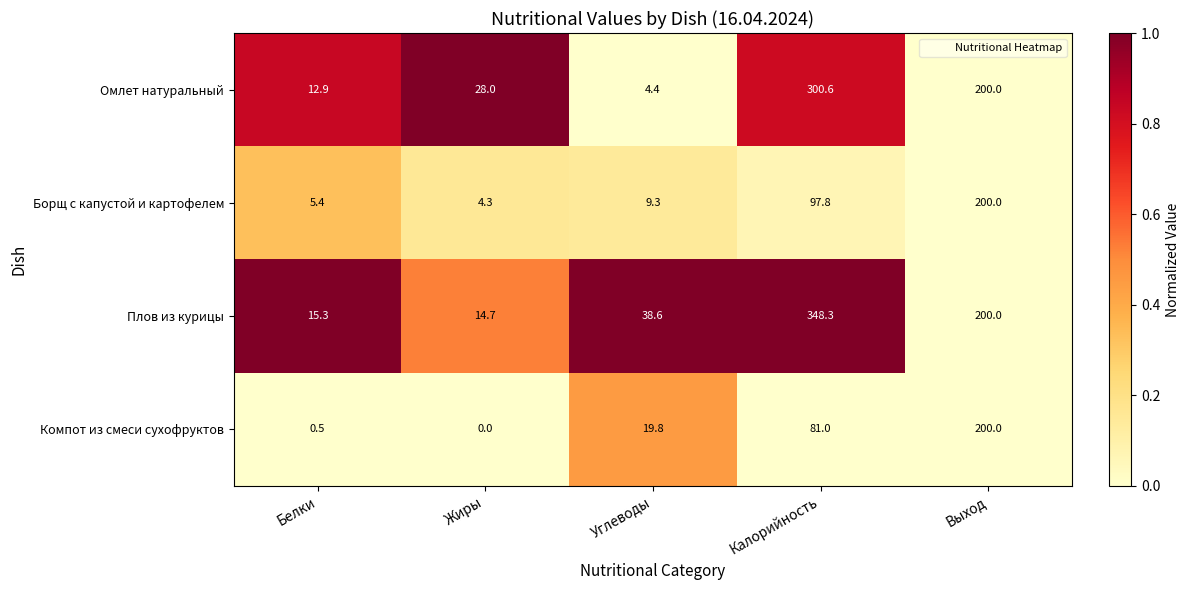

Which category has the highest value across all series?

Калорийность